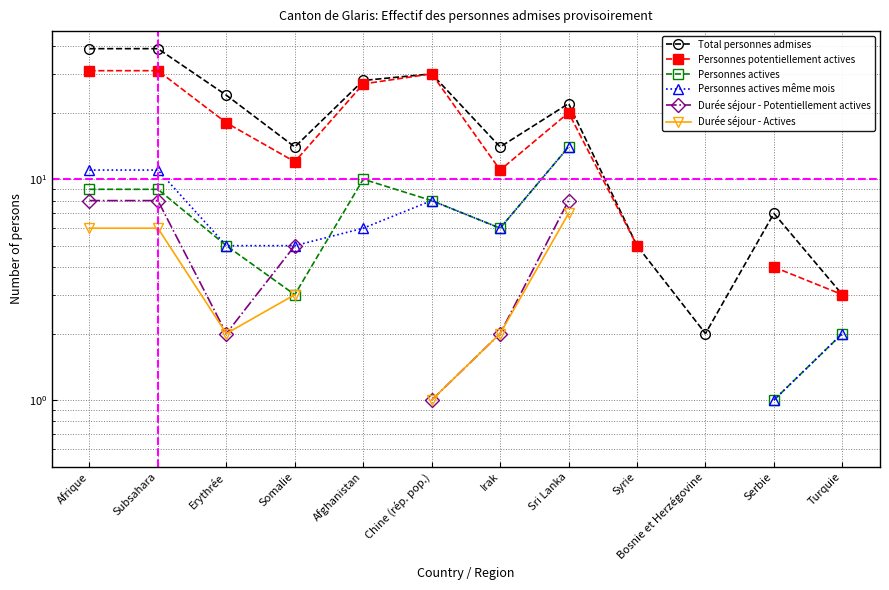

The value of Durée séjour - Actives at Somalie is 0.8. True or false?

False